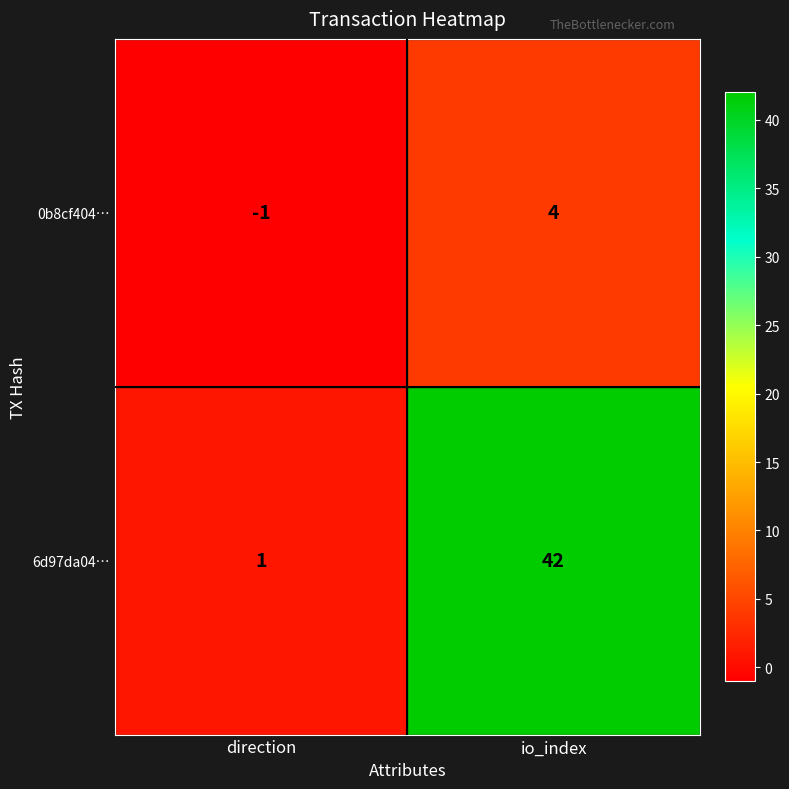

Which category has the highest value across all series?

io_index